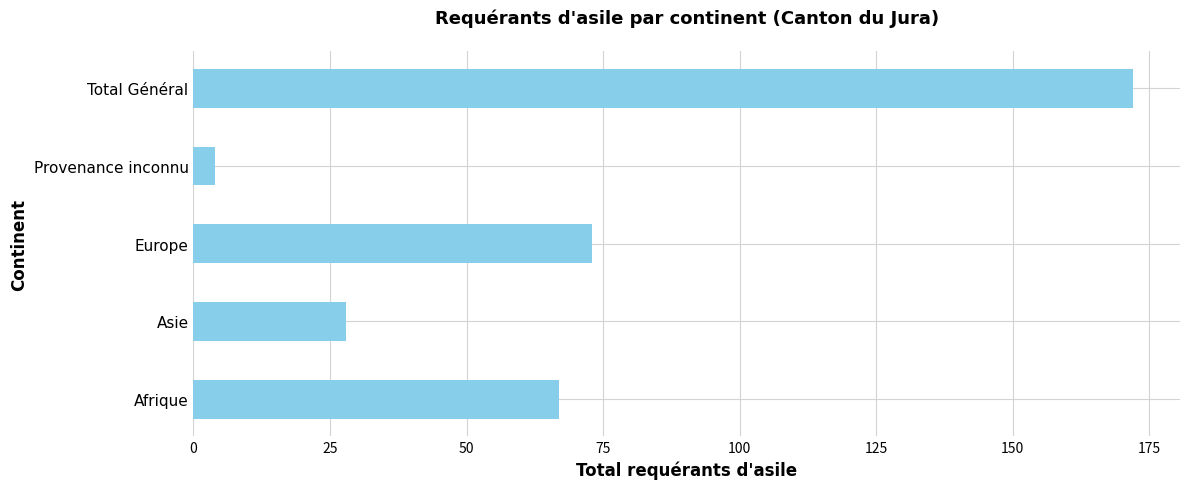

At which category does the chart reach its minimum across all series?

Provenance inconnu